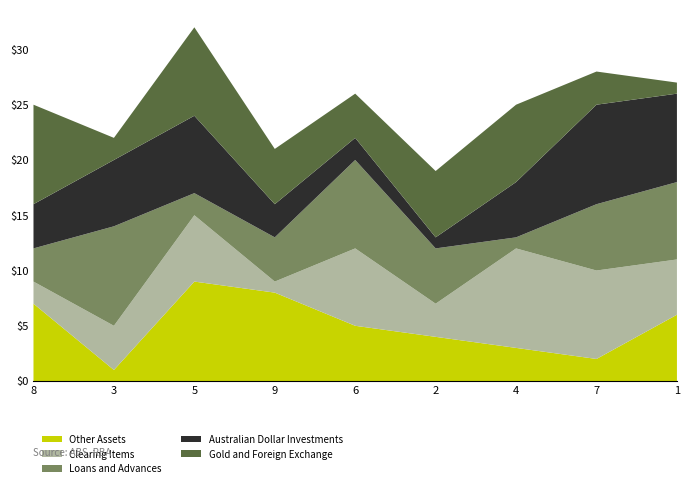

Reading left to right, extract all data points from this chart.

Other Assets: 7	1	9	8	5	4	3	2	6
Clearing Items: 2	4	6	1	7	3	9	8	5
Loans and Advances: 3	9	2	4	8	5	1	6	7
Australian Dollar Investments: 4	6	7	3	2	1	5	9	8
Gold and Foreign Exchange: 9	2	8	5	4	6	7	3	1